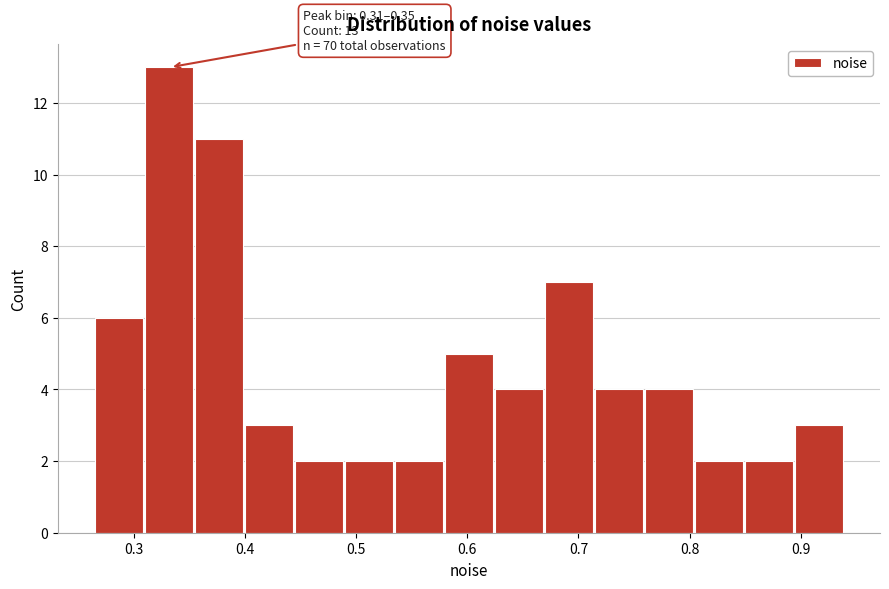

Which range on the x-axis has the tallest bar?

0.31 to 0.35